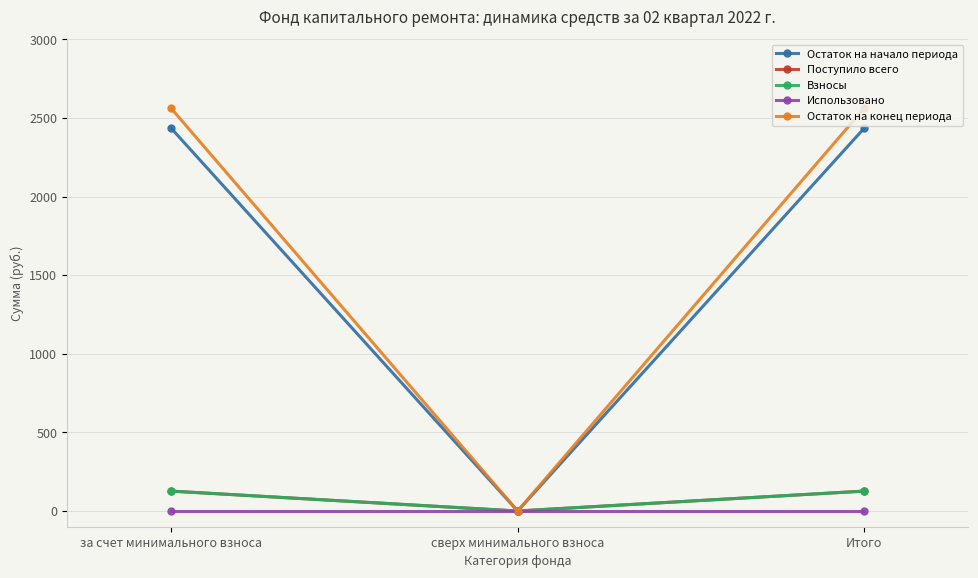

Does the chart have visible grid lines?

Yes